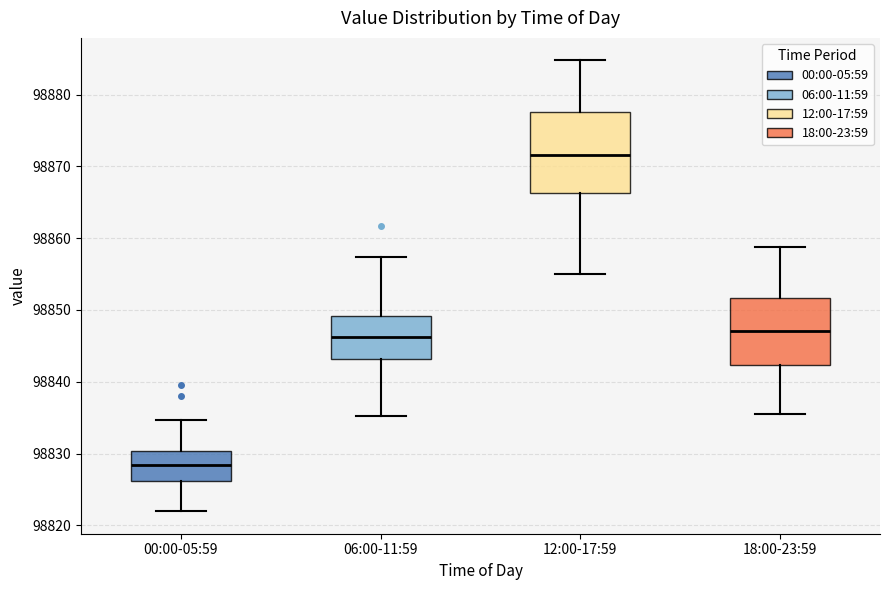

Which box's median line is the lowest?

00:00-05:59